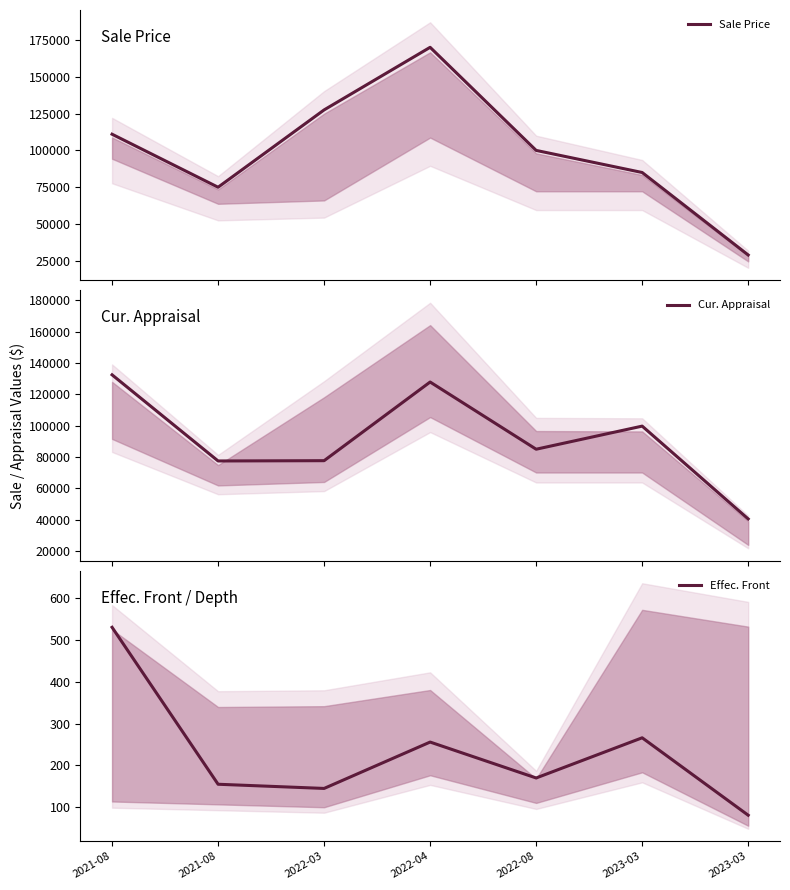

Is it true that Sale Price equals 51229.0 at 2022-04?

False